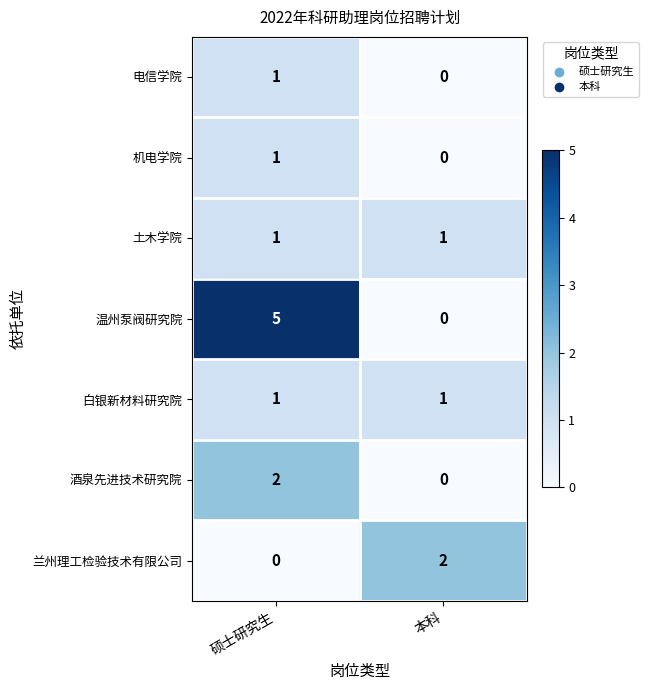

At which label does 电信学院 reach its peak?

硕士研究生